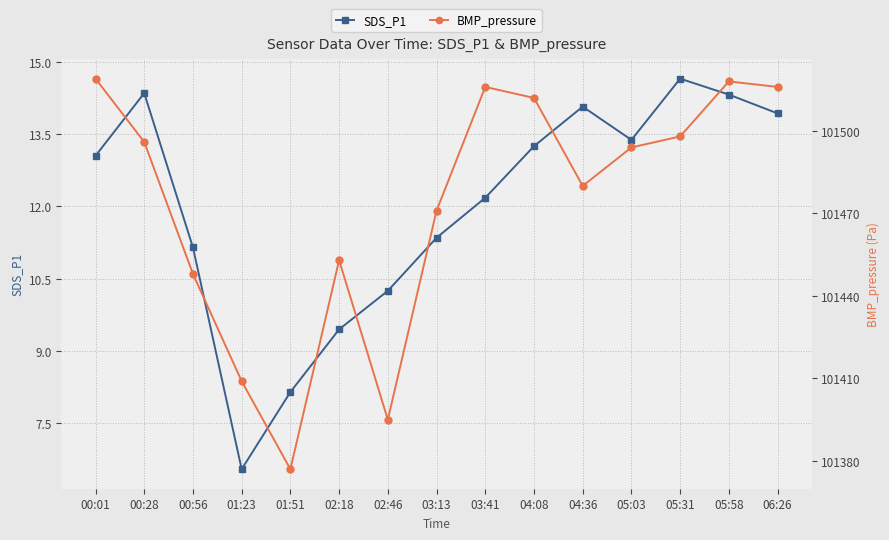

Does the chart display data point markers on the line(s)?

Yes